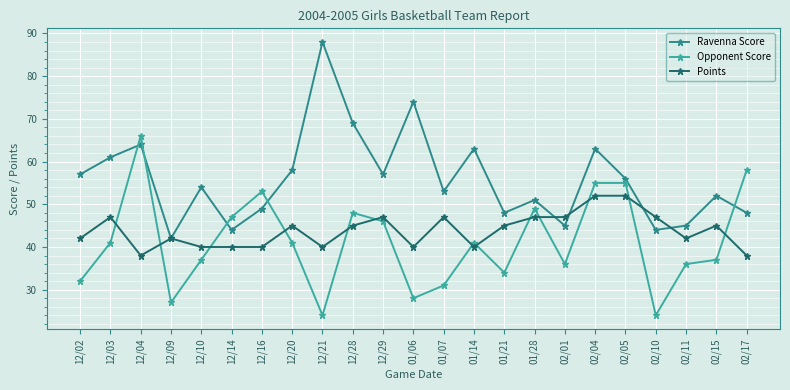

Between 12/20 and 01/07, which series saw the biggest shift?

Opponent Score